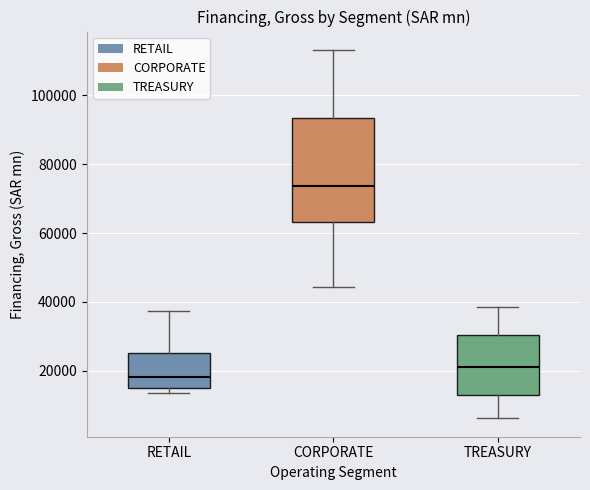

Reading left to right, read every box against the y-axis: the position of its median line, the range the box covers, and the ends of its whiskers. The values are not printed on the chart, so give them approximately, as read against the axis.

RETAIL: median 18000, box 14000 to 26000, whiskers 14000 (just below the box's lower edge) to 38000
CORPORATE: median 74000, box 64000 to 94000, whiskers 44000 to 114000
TREASURY: median 20000, box 12000 to 30000, whiskers 6000 to 38000